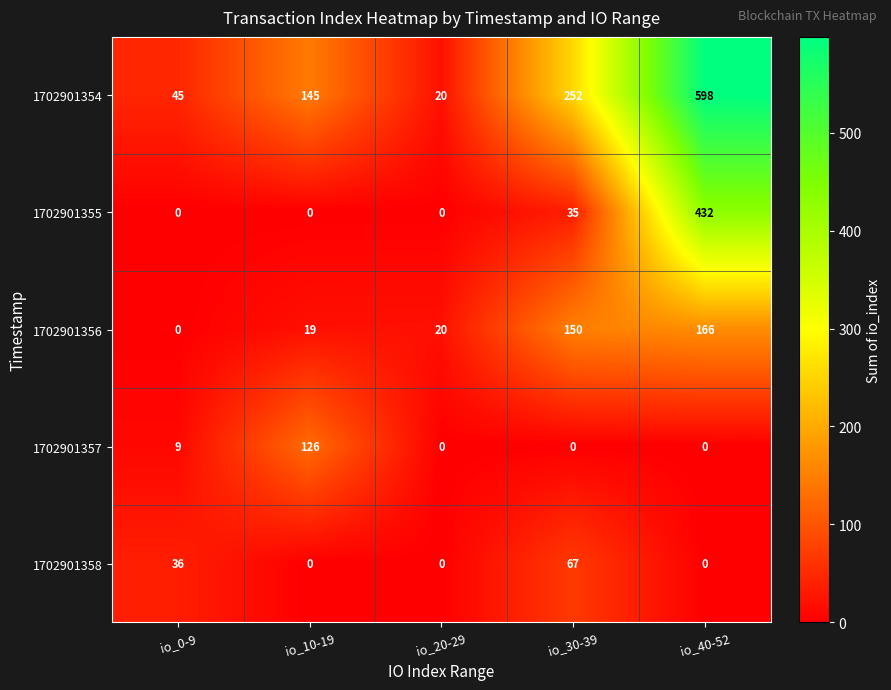

What is the difference between the highest and lowest values at io_40-52?

598